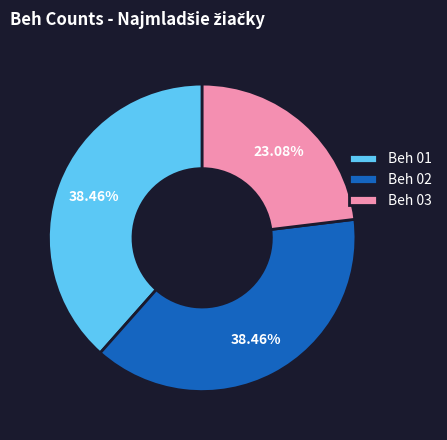

True or false: Beh 01 accounts for 38% of the total.

True